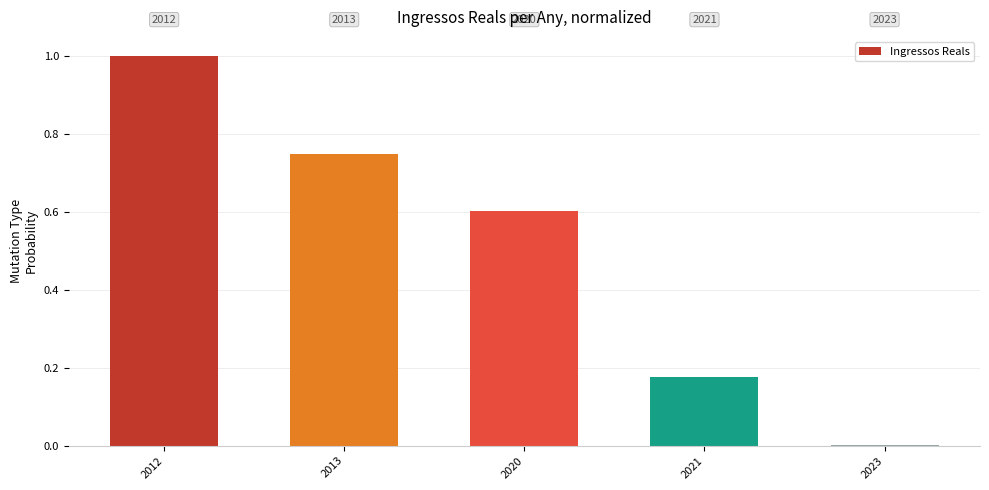

Read the value at 2012.

1.0